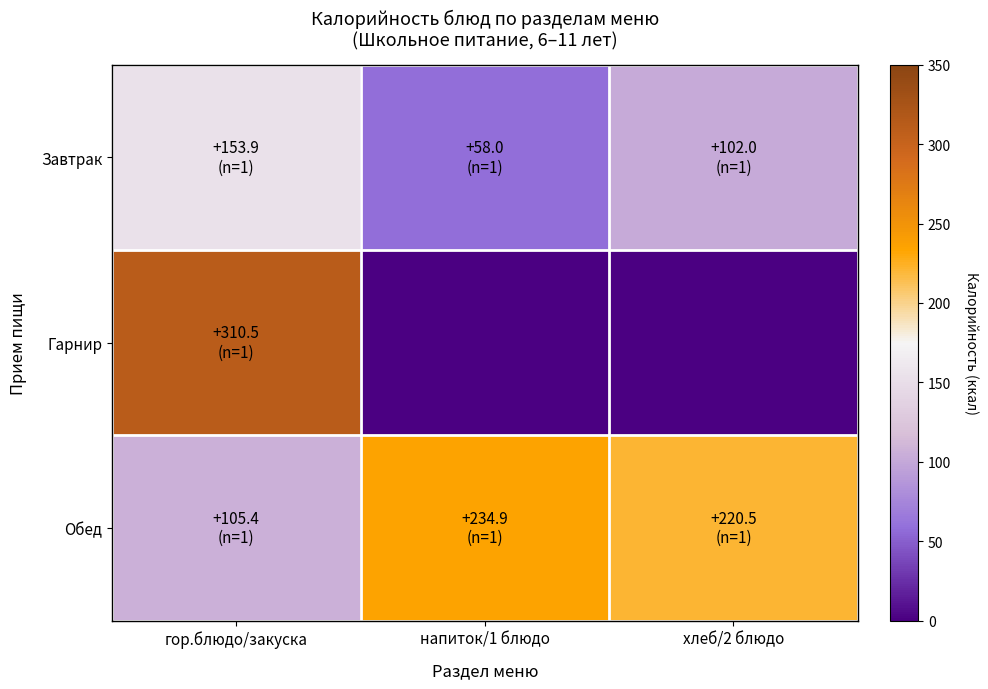

At which category is the sum across all series the highest?

гор.блюдо/закуска